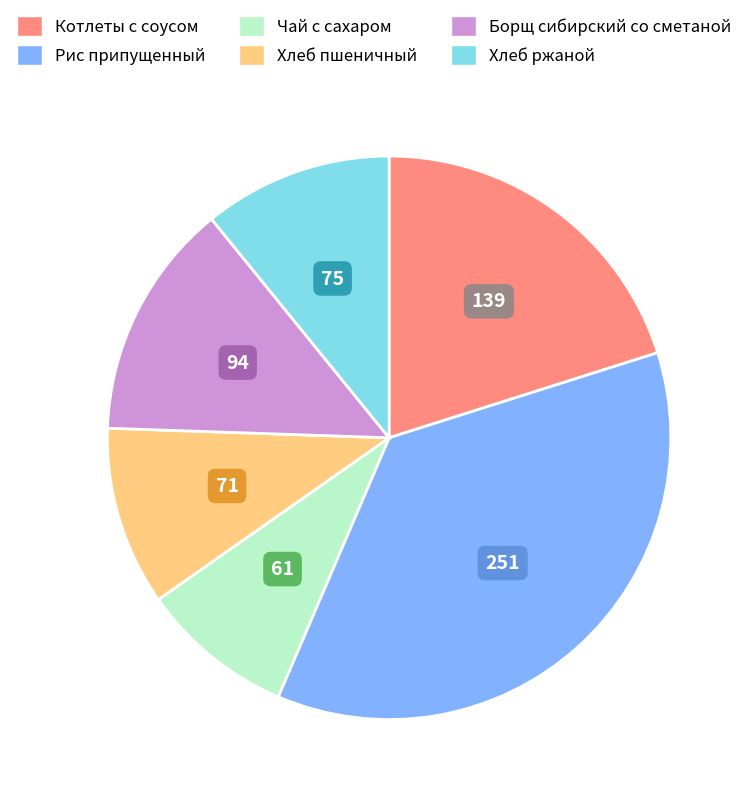

What is the ratio of the value at Рис припущенный to the value at Чай с сахаром?

4.1